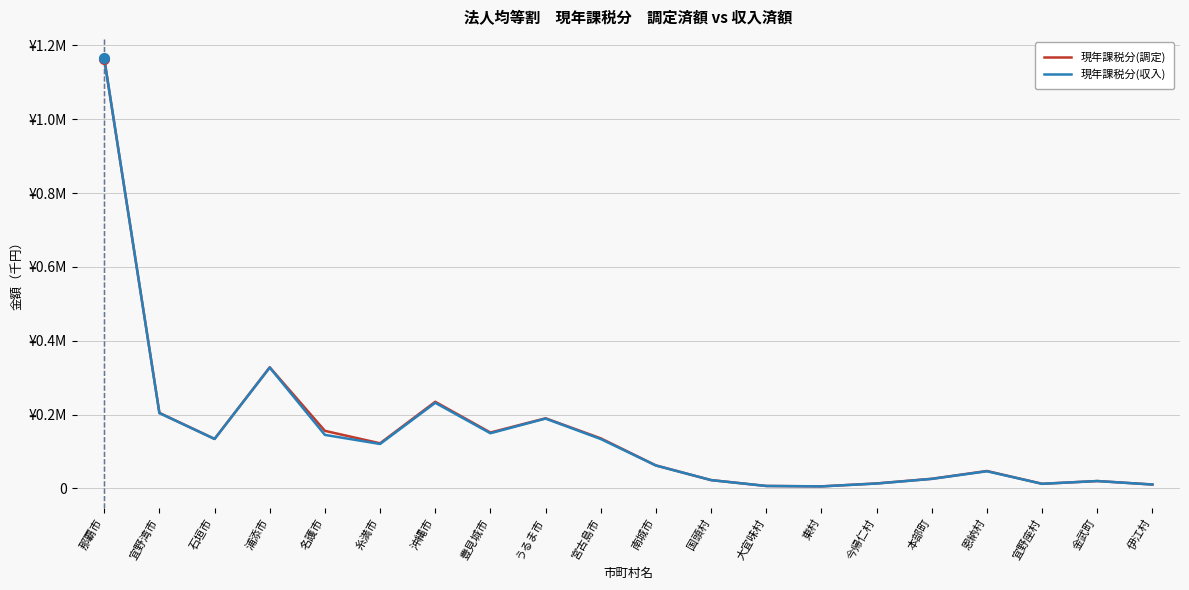

List the series in order of their overall mean, highest first.

現年課税分(調定), 現年課税分(収入)